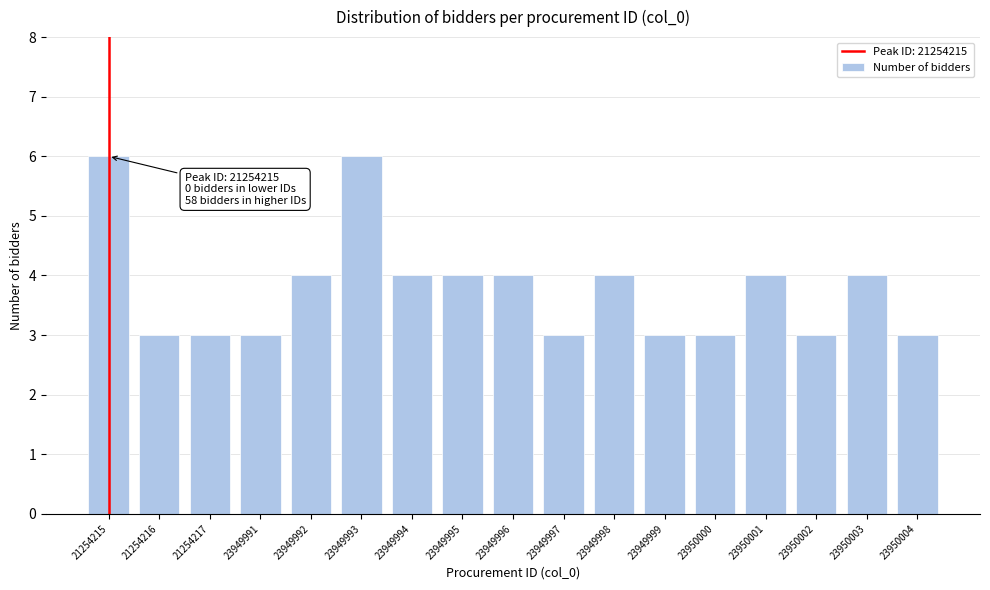

Reading left to right, extract all data points from this chart.

6	3	3	3	4	6	4	4	4	3	4	3	3	4	3	4	3